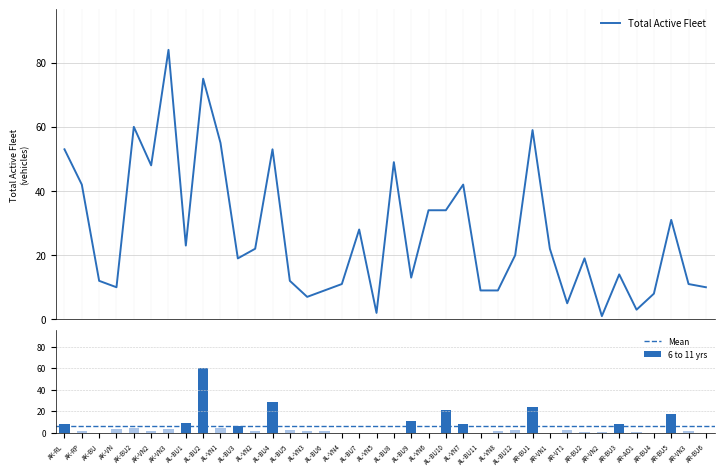

What is the highest value of the Total Active Fleet series?

84